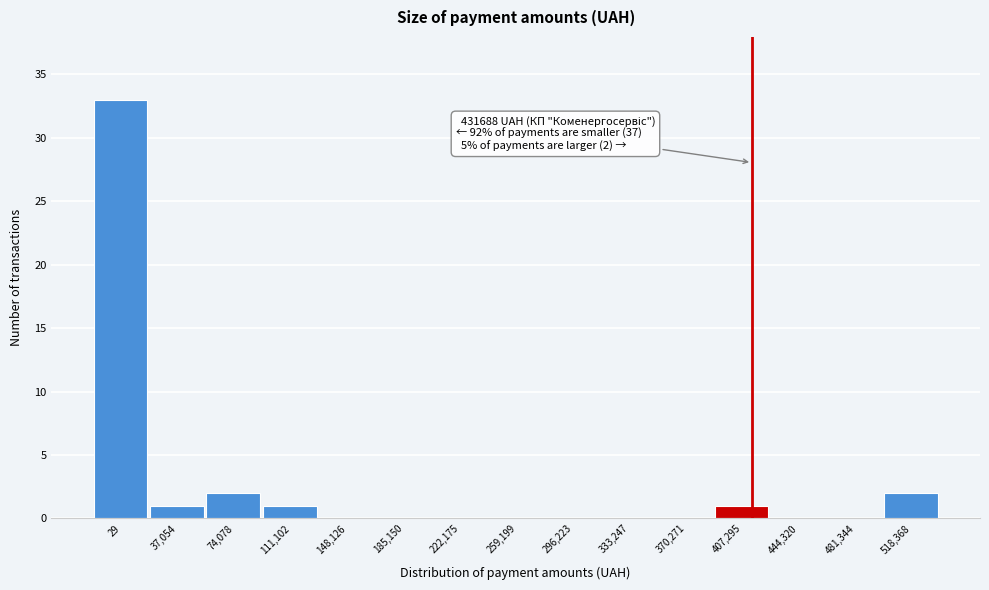

Reading right to left, what are all the values shown in this chart?

518,368=2	481,344=0	444,320=0	407,295=1	370,271=0	333,247=0	296,223=0	259,199=0	222,175=0	185,150=0	148,126=0	111,102=1	74,078=2	37,054=1	29=33